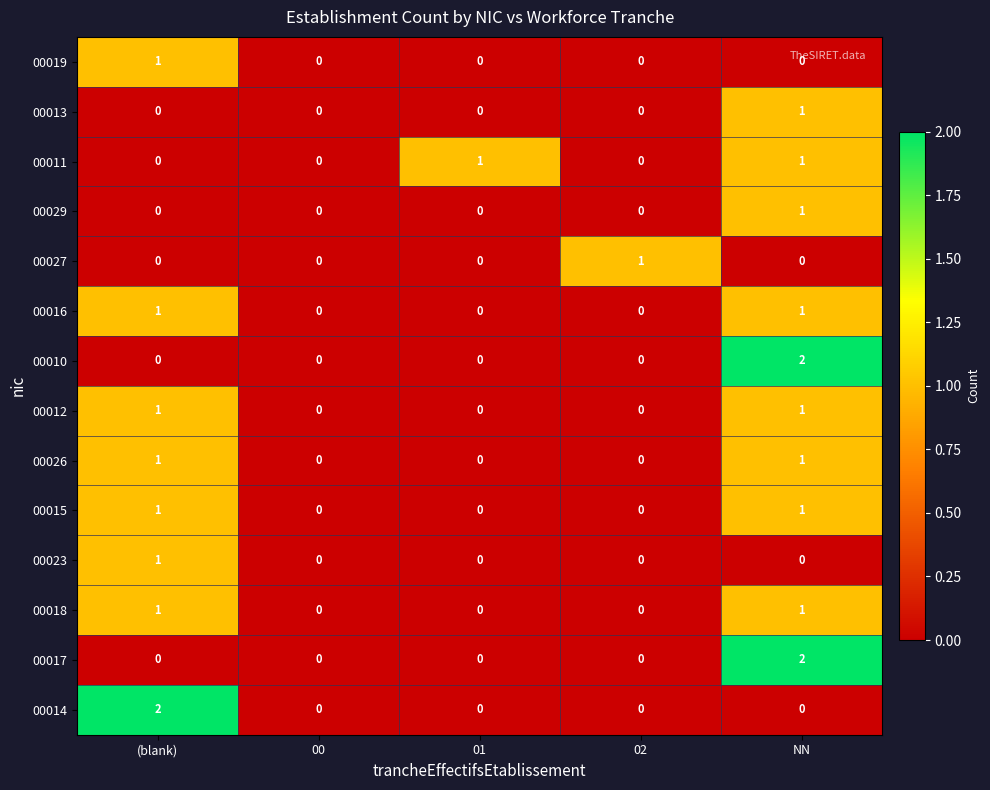

Between (blank) and 02, which series saw the biggest shift?

00014